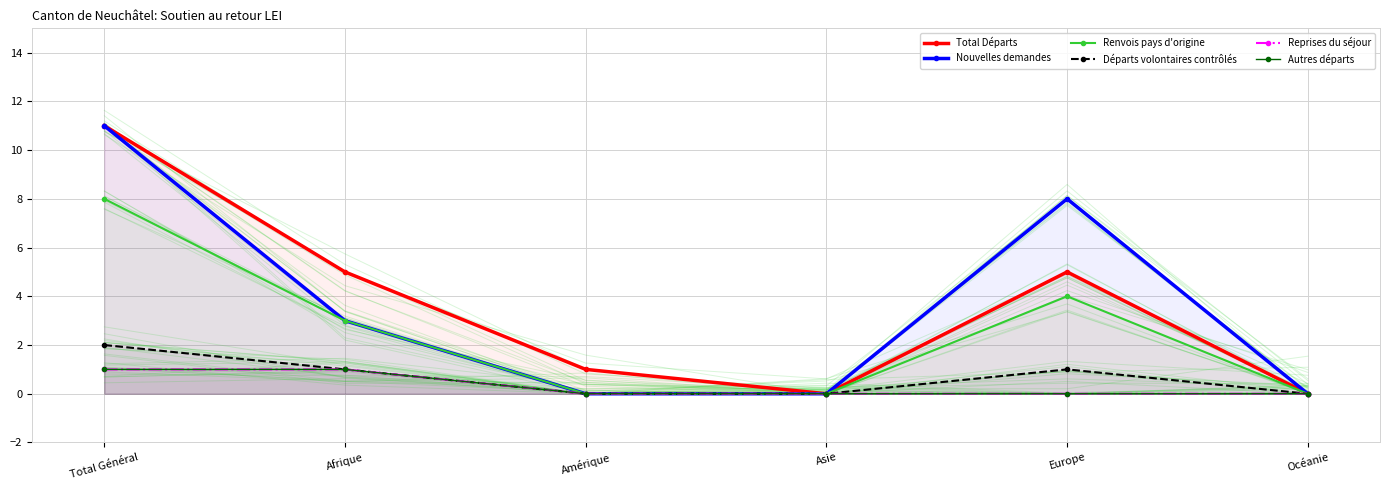

Reading left to right, transcribe all the data shown in this chart.

Total Départs: 11	5	1	0	5	0
Nouvelles demandes: 11	3	0	0	8	0
Renvois pays d'origine: 8	3	0	0	4	0
Départs volontaires contrôlés: 2	1	0	0	1	0
Reprises du séjour: 1	1	0	0	0	0
Autres départs: 1	1	0	0	0	0